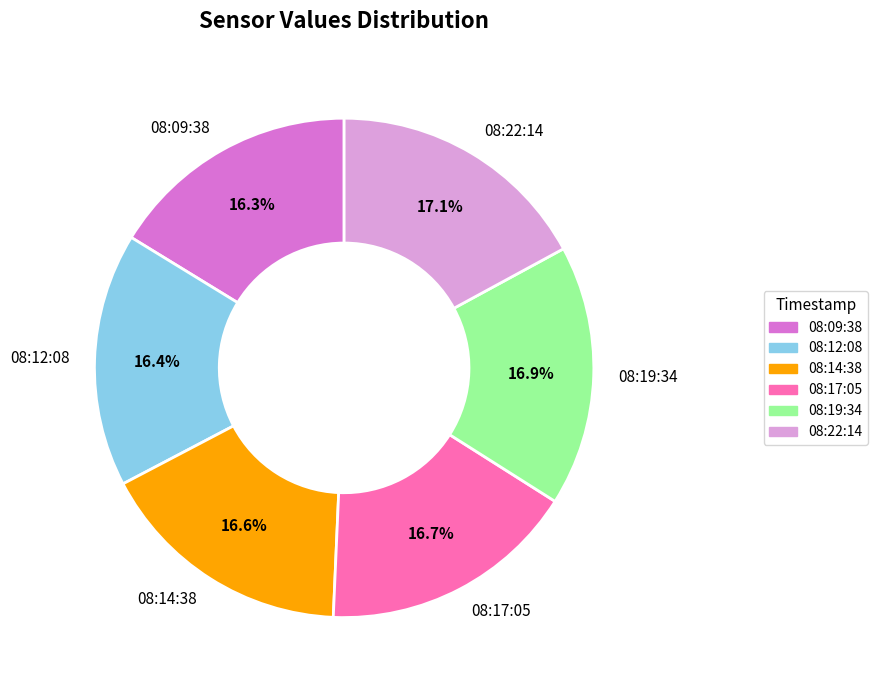

How many slices are in this pie chart?

6